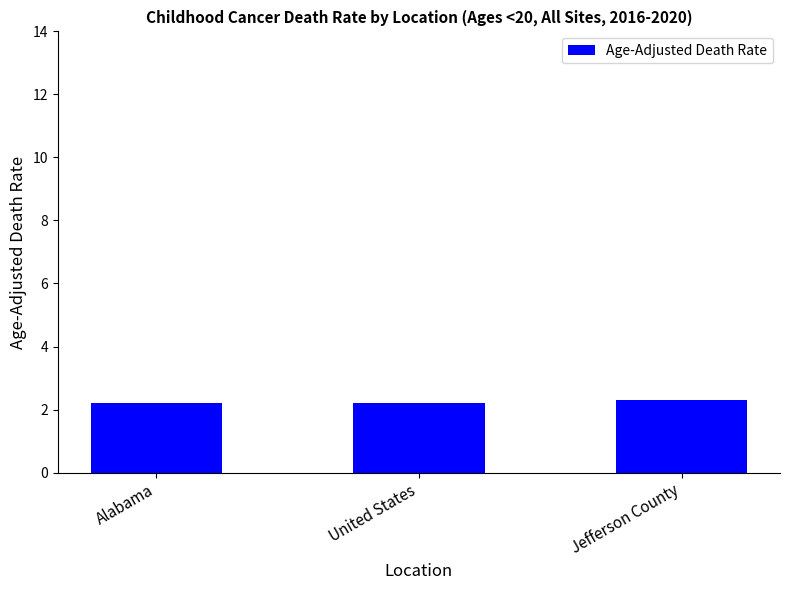

How many values are between 2 and 3?

3